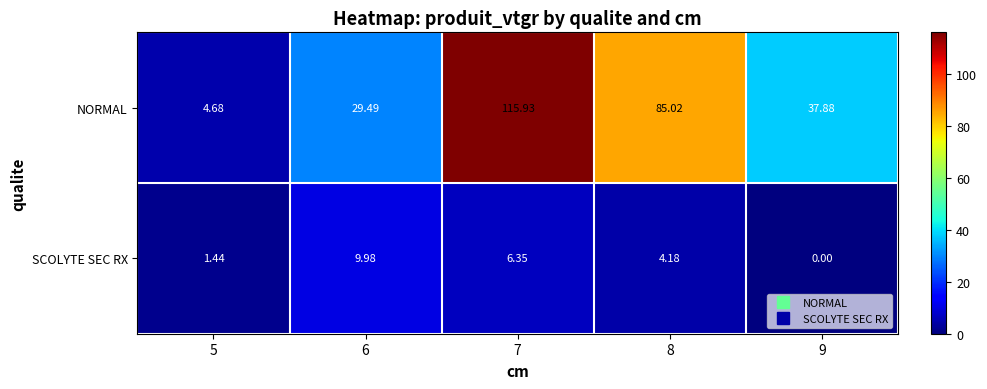

At 9, list the series in order from largest to smallest.

NORMAL, SCOLYTE SEC RX